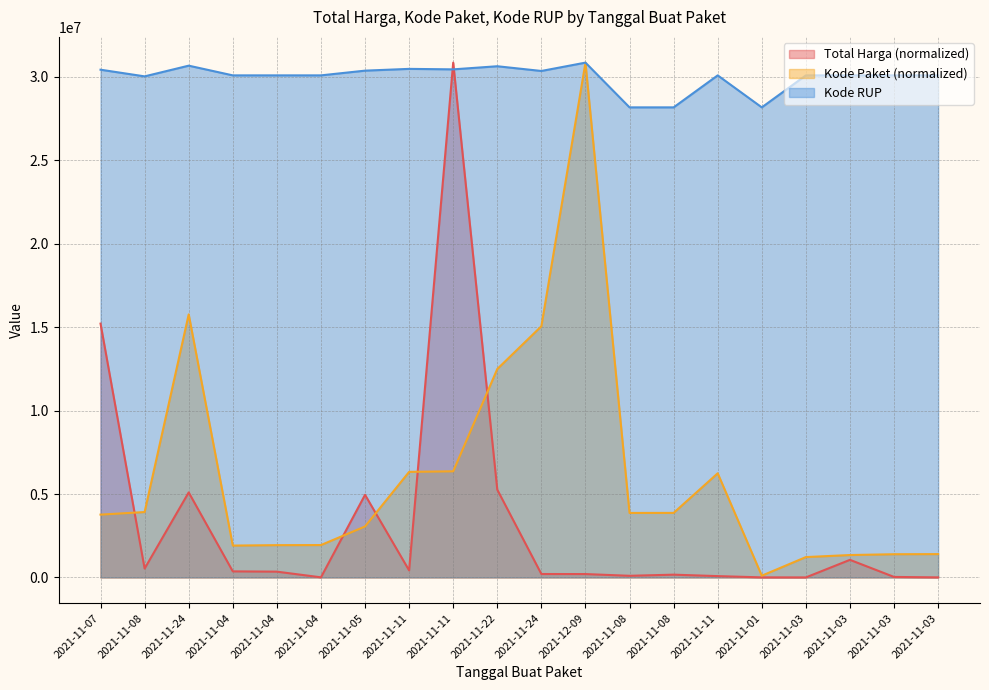

Rank the categories by Kode RUP value from lowest to highest.

2021-11-01, 2021-11-08, 2021-11-08, 2021-11-08, 2021-11-04, 2021-11-04, 2021-11-04, 2021-11-11, 2021-11-03, 2021-11-03, 2021-11-03, 2021-11-03, 2021-11-24, 2021-11-05, 2021-11-07, 2021-11-11, 2021-11-11, 2021-11-22, 2021-11-24, 2021-12-09